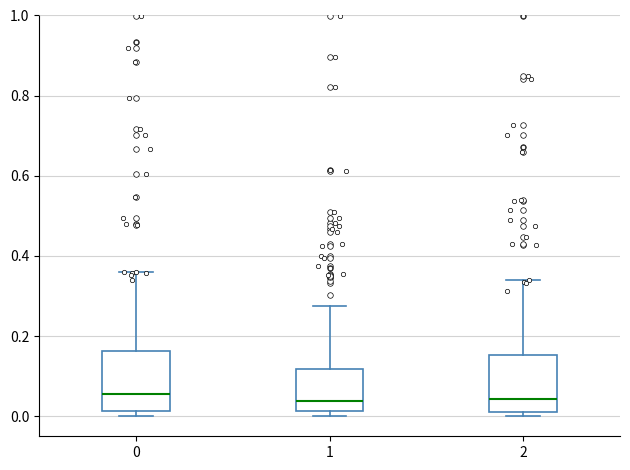

Reading left to right, read every box against the y-axis: the position of its median line, the range the box covers, and the ends of its whiskers. The values are not printed on the chart, so give them approximately, as read against the axis.

0: median 0.06, box 0.02 to 0.16, whiskers 0.00 to 0.36
1: median 0.04, box 0.02 to 0.12, whiskers 0.00 to 0.28
2: median 0.04, box 0.02 to 0.16, whiskers 0.00 to 0.34